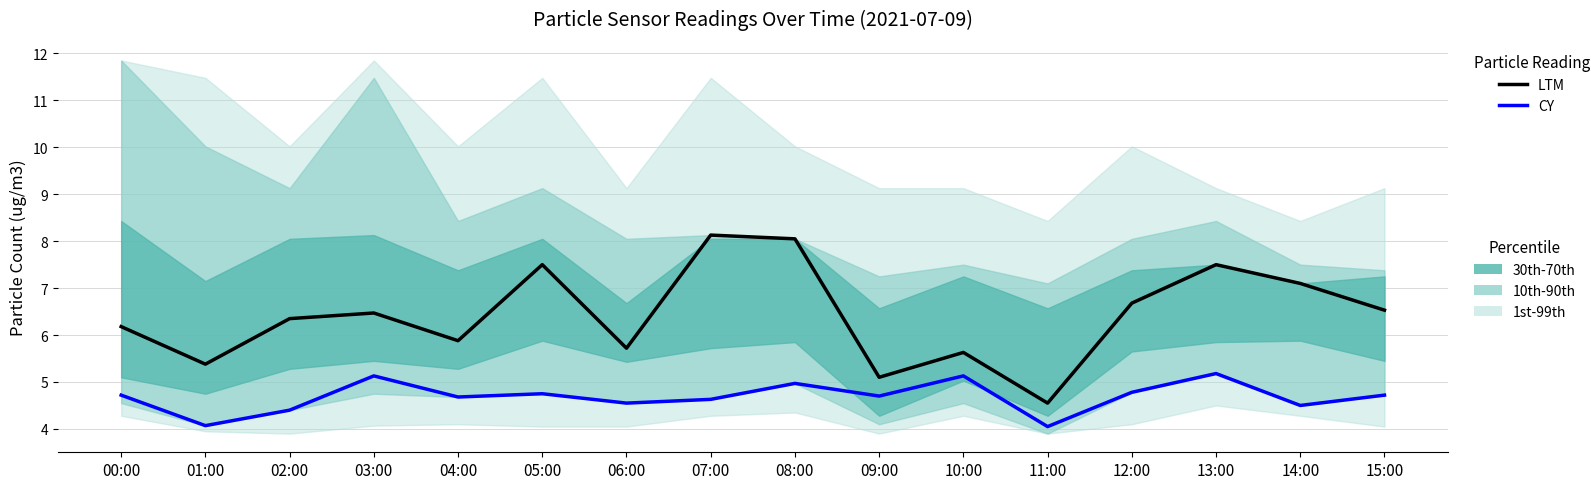

Is the value of LTM at 10:00 greater than the value of CY at 14:00?

Yes